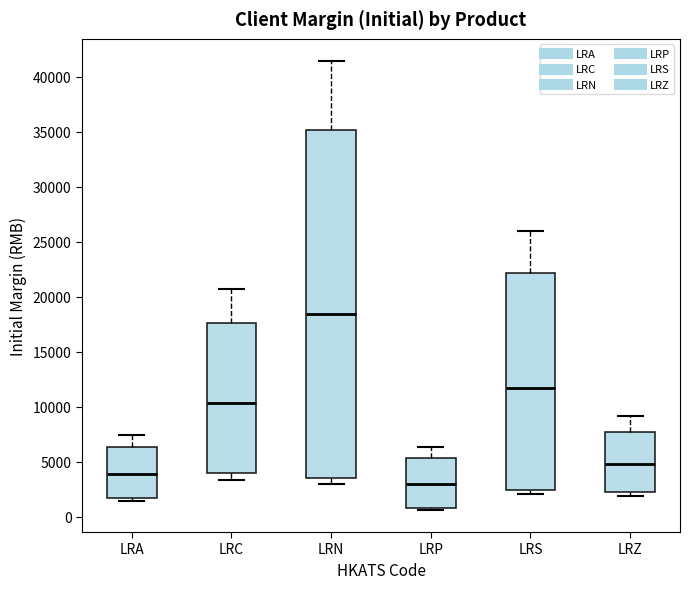

Which box is the tallest, from its lower edge to its upper edge?

LRN